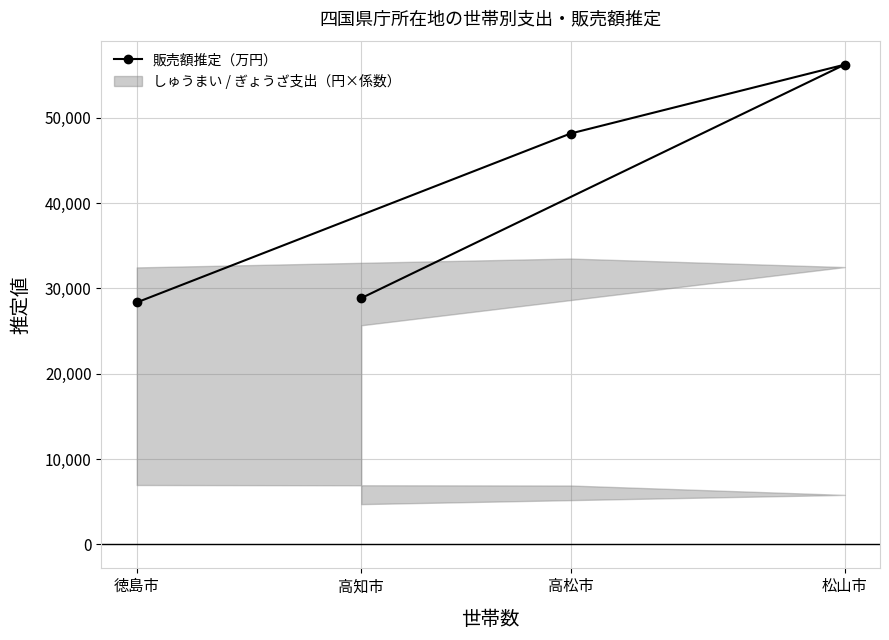

Is it true that the value at 松山市 is 19614?

False